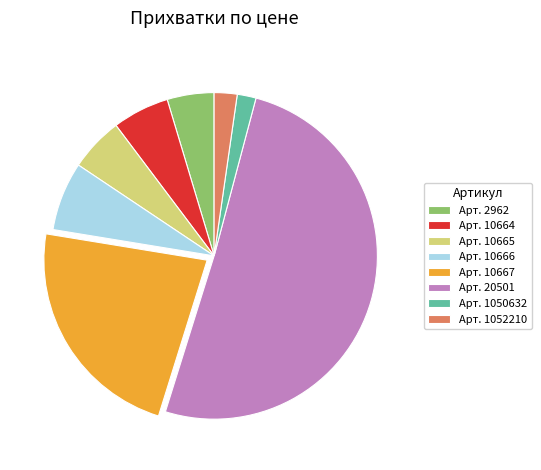

Does Арт. 10664 account for over 50% of the chart?

No